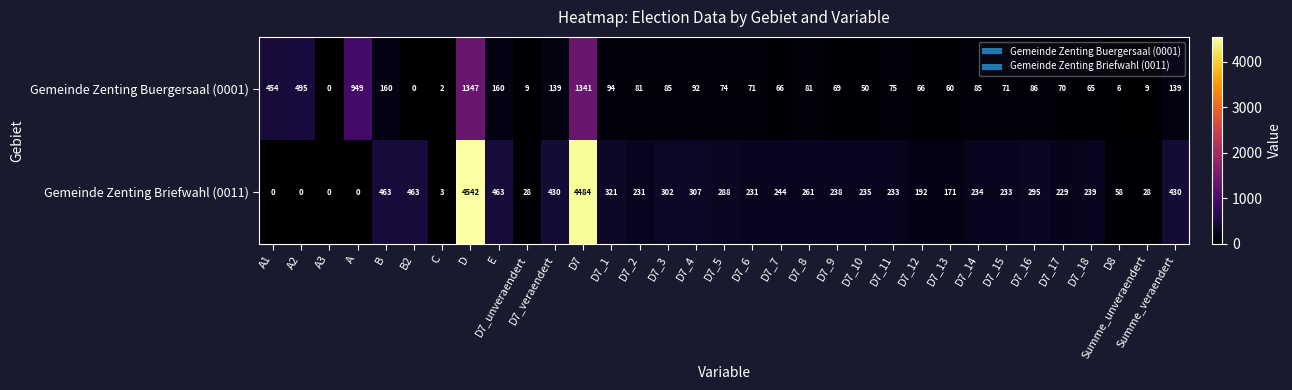

True or false: Gemeinde Zenting Buergersaal (0001) has a value of 160 at B.

True